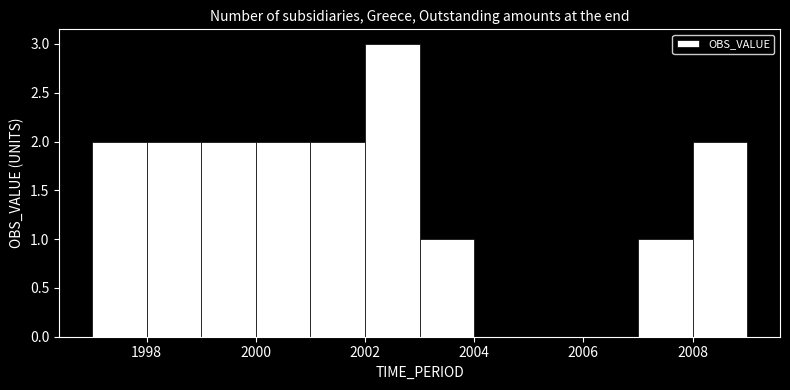

Reading left to right, list every bar in this chart as the range it spans on the x-axis followed by its height. The values are not printed on the chart, so give them approximately, as read against the axis.

1997 to 1998: 2
1998 to 1999: 2
1999 to 2000: 2
2000 to 2001: 2
2001 to 2002: 2
2002 to 2003: 3
2003 to 2004: 1
2004 to 2005: 0
2005 to 2006: 0
2006 to 2007: 0
2007 to 2008: 1
2008 to 2009: 2